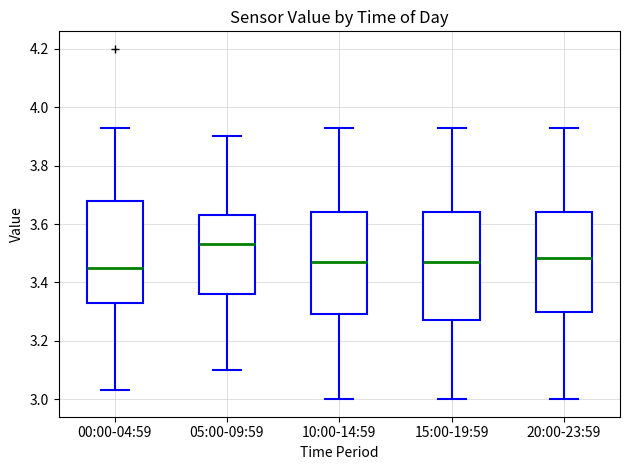

Where is the lower edge of the box for 20:00-23:59 on the y-axis? The values are not printed on the chart, so give them approximately, as read against the axis.

3.30